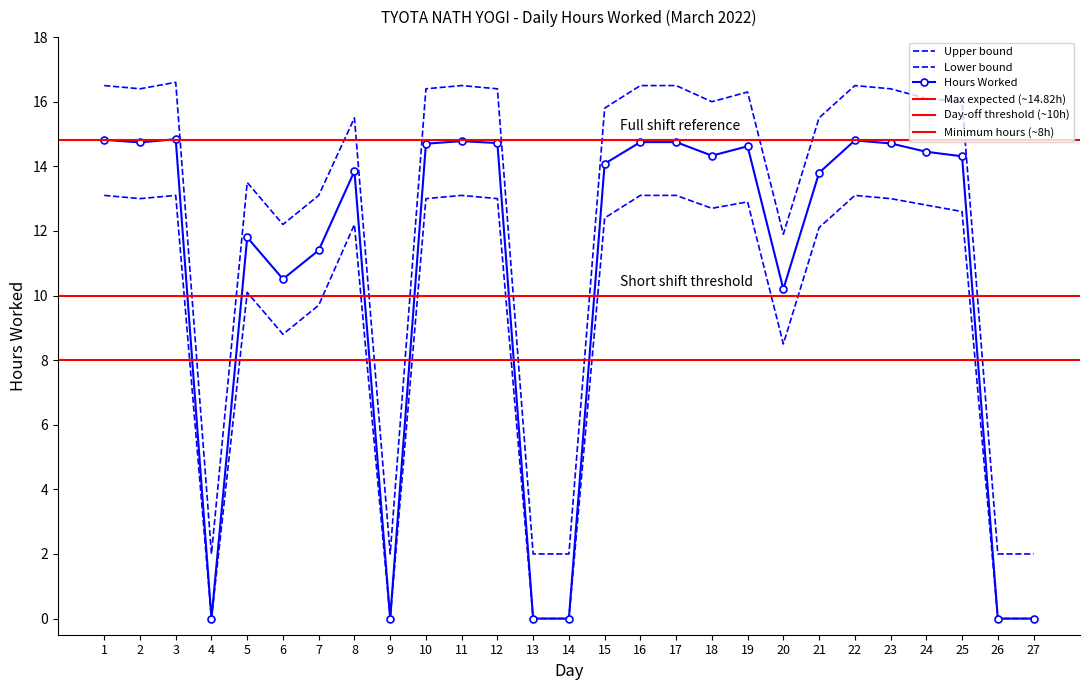

What is the maximum value for Hours Worked?

14.8